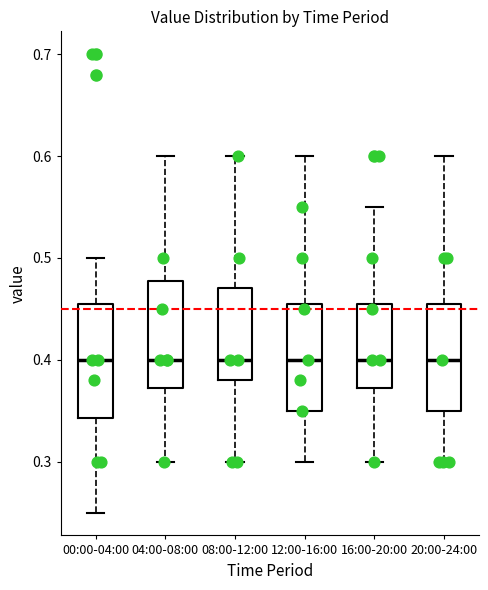

Reading left to right, read every box against the y-axis: the position of its median line, the range the box covers, and the ends of its whiskers. The values are not printed on the chart, so give them approximately, as read against the axis.

00:00-04:00: median 0.40, box 0.34 to 0.46, whiskers 0.25 to 0.50
04:00-08:00: median 0.40, box 0.37 to 0.48, whiskers 0.30 to 0.60
08:00-12:00: median 0.40, box 0.38 to 0.47, whiskers 0.30 to 0.60
12:00-16:00: median 0.40, box 0.35 to 0.46, whiskers 0.30 to 0.60
16:00-20:00: median 0.40, box 0.37 to 0.46, whiskers 0.30 to 0.55
20:00-24:00: median 0.40, box 0.35 to 0.46, whiskers 0.30 to 0.60